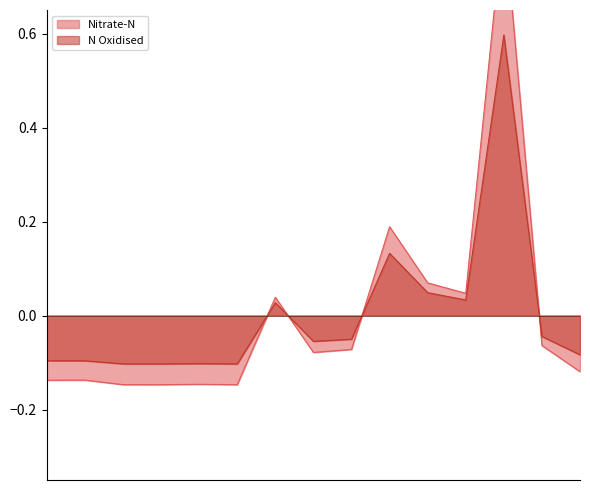

What is the maximum value for N Oxidised?

0.6